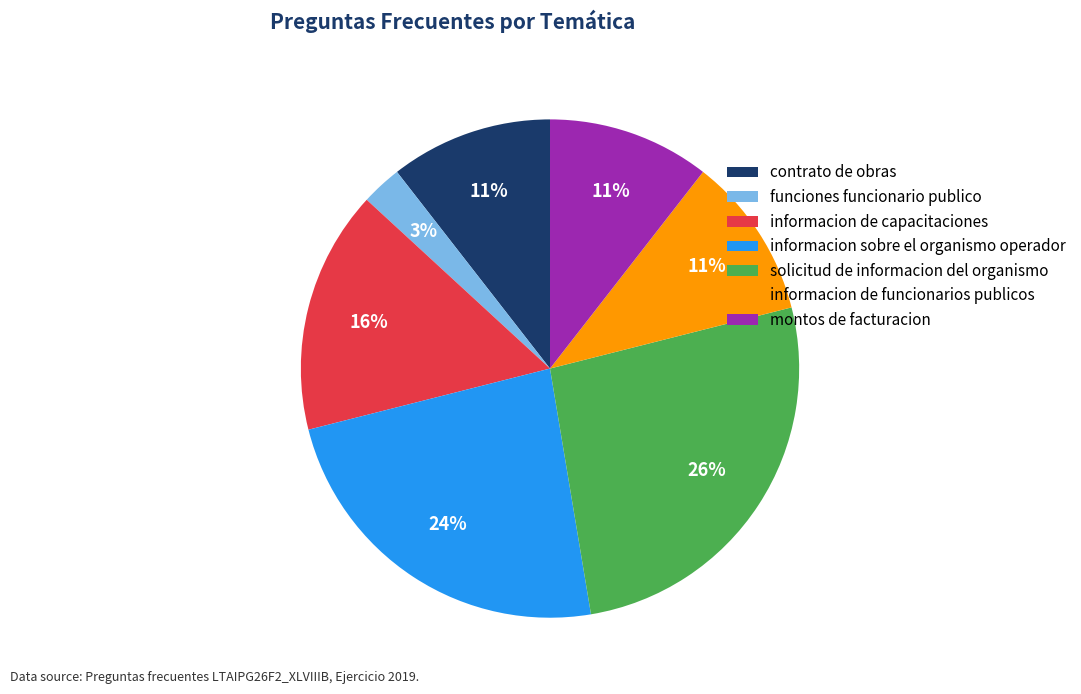

Combined, do montos de facturacion and funciones funcionario publico account for over 50%?

No